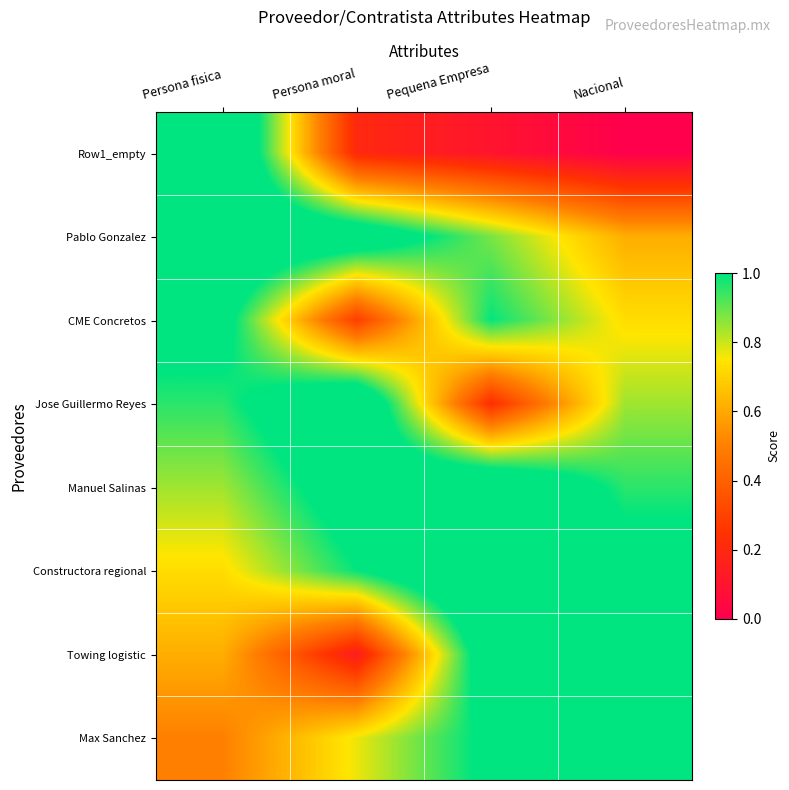

Which series has the widest spread of values?

Row1_empty